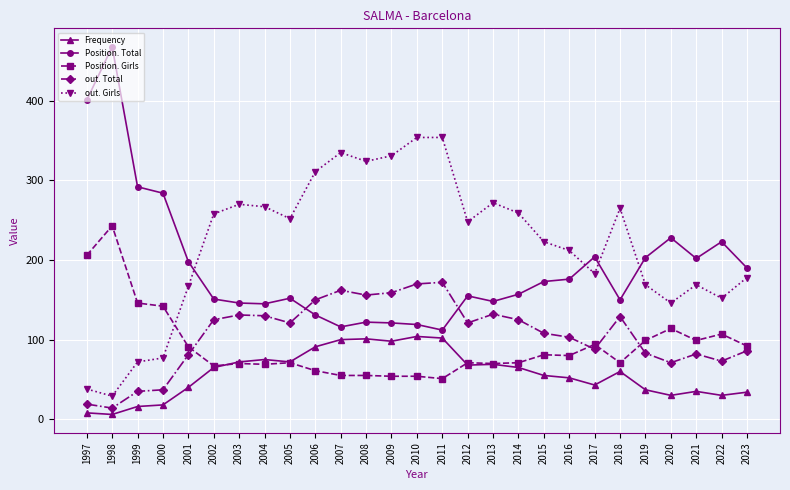

What is the lowest value of the out. Girls series?

29